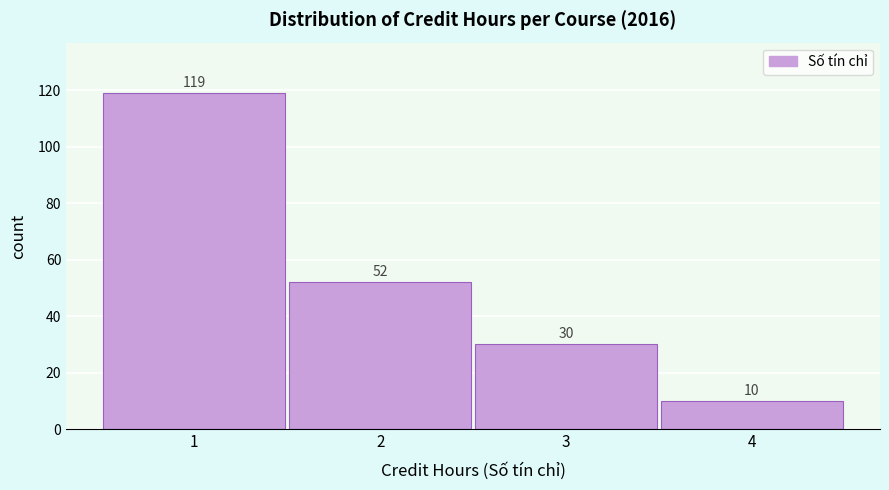

Reading left to right, list every bar in this chart as the range it spans on the x-axis followed by its height.

0.5 to 1.5: 119
1.5 to 2.5: 52
2.5 to 3.5: 30
3.5 to 4.5: 10